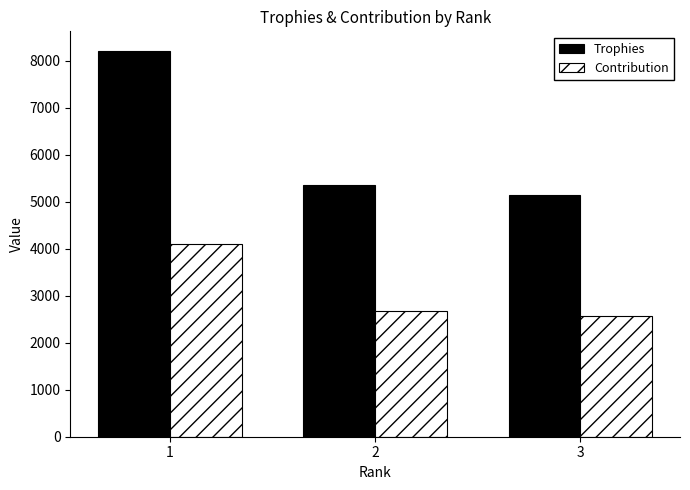

Between 1 and 3, which series saw the biggest shift?

Trophies